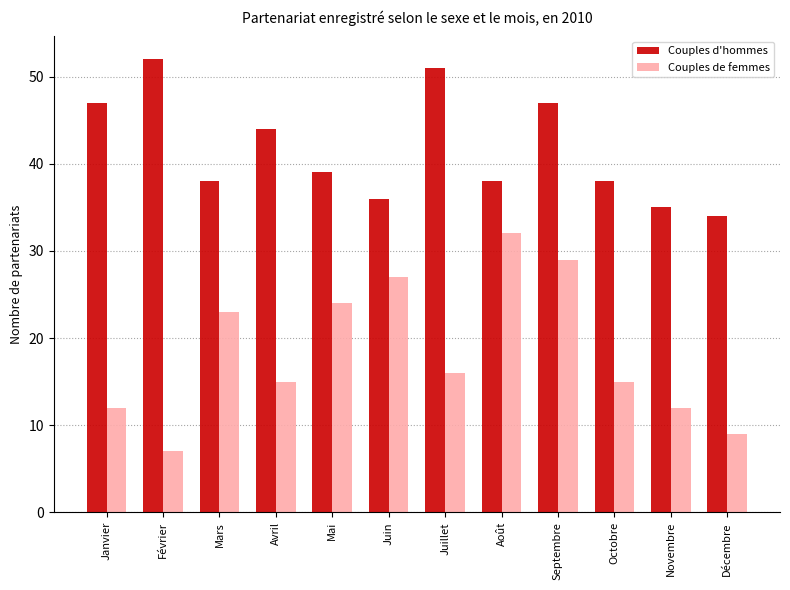

Is it true that Couples d'hommes equals 55 at Mai?

False